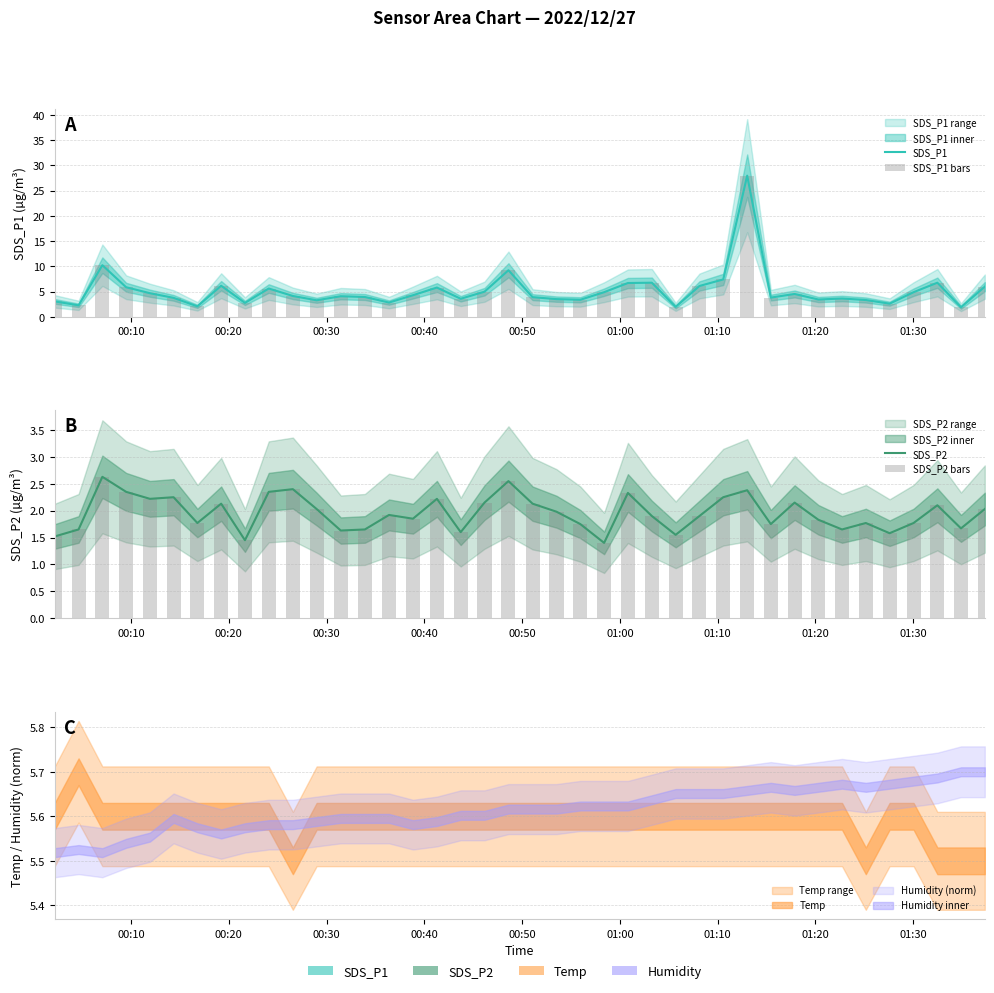

Between 00:40 and 00:50, which series saw the biggest shift?

SDS_P1